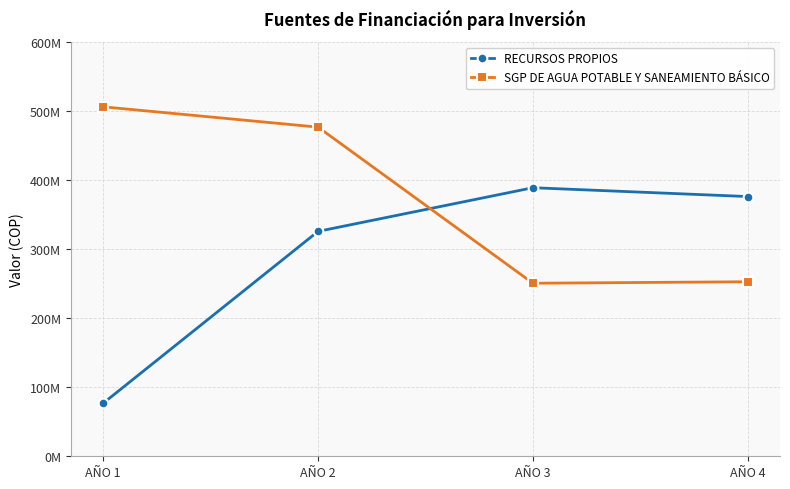

Reading left to right, transcribe all the data shown in this chart.

RECURSOS PROPIOS: 76785123	325552021	388744809	375947288
SGP DE AGUA POTABLE Y SANEAMIENTO BÁSICO: 505844196	476447977	250486068	252626400